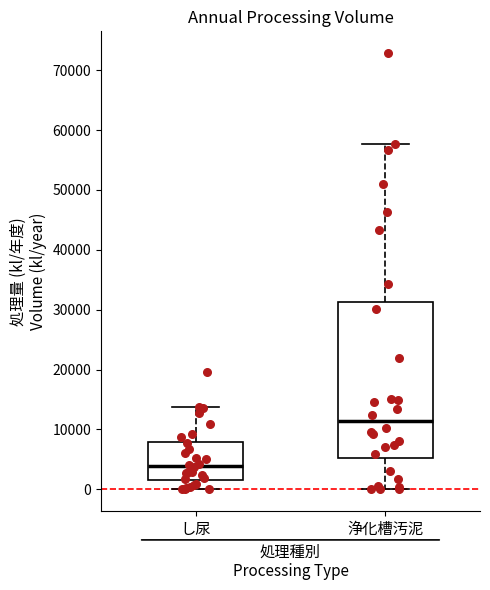

Reading left to right, transcribe this box plot: for each box, give where its median line is, the range the box spans, and where its two whiskers end, as read against the y-axis. The values are not printed on the chart, so give them approximately, as read against the axis.

し尿: median 4000, box 2000 to 8000, whiskers 0 to 14000
浄化槽汚泥: median 11000, box 5000 to 31000, whiskers 0 to 58000